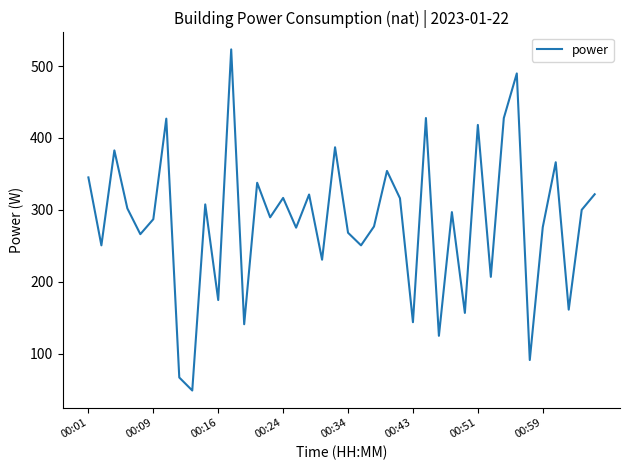

What is the difference between the maximum and minimum values?

474.4